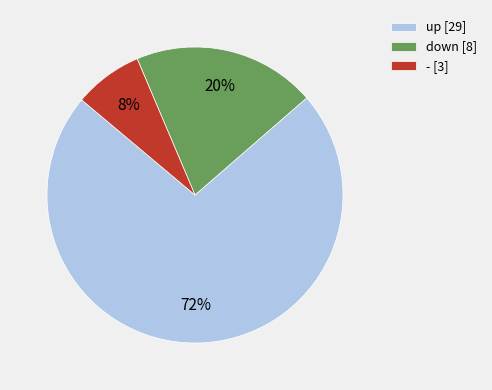

Which category has the biggest portion of the pie?

up